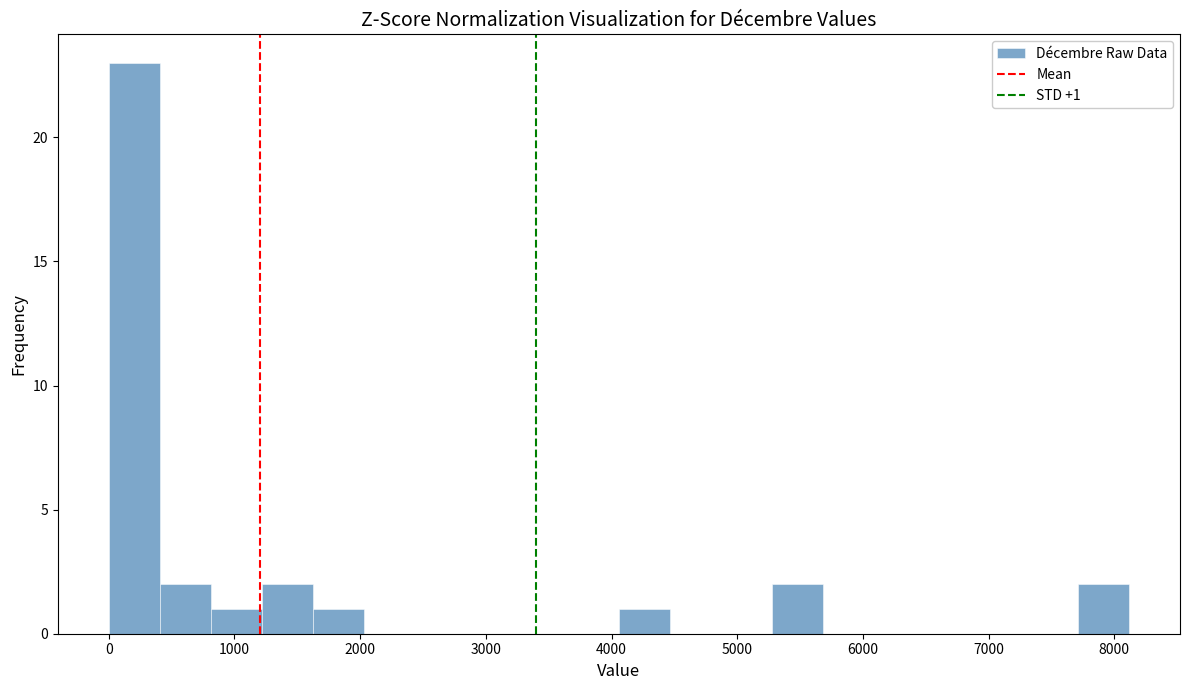

Over which range of the x-axis is the bar tallest?

0 to 400